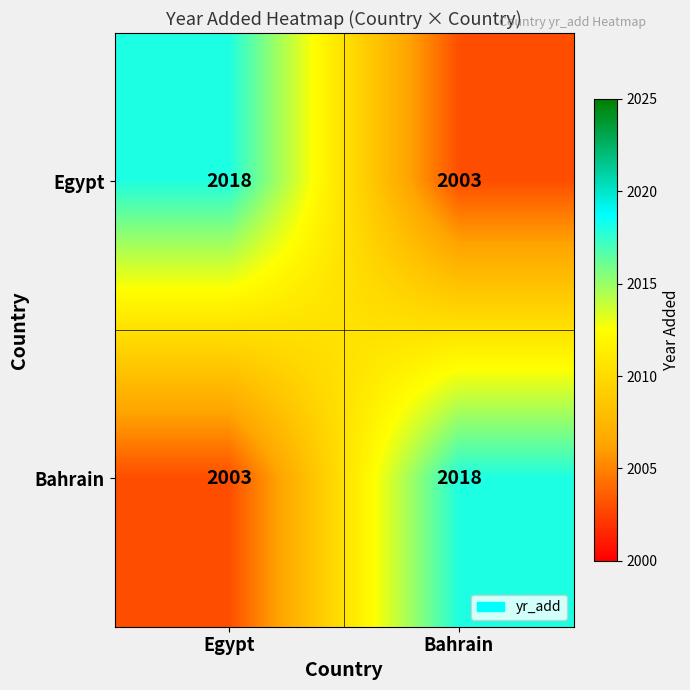

Rank the series at Egypt from highest to lowest value.

Egypt, Bahrain